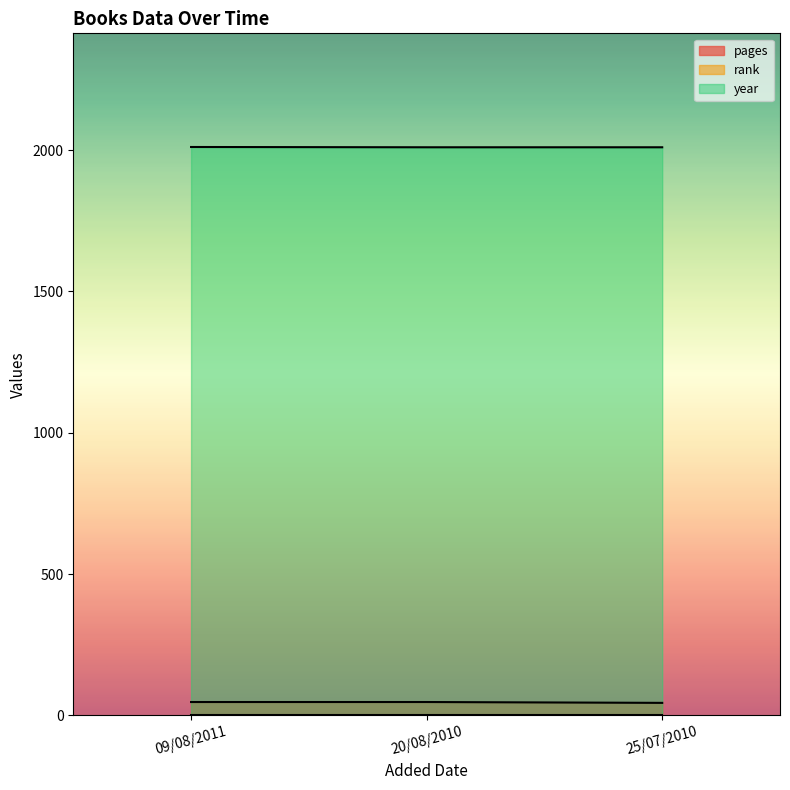

Is the value of year at 25/07/2010 greater than the value of pages at 20/08/2010?

Yes